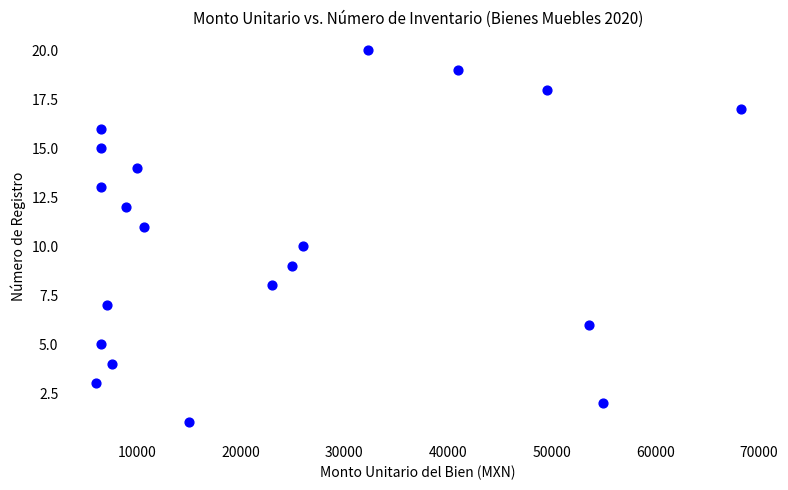

What is the range of Y values (max minus min)?

19